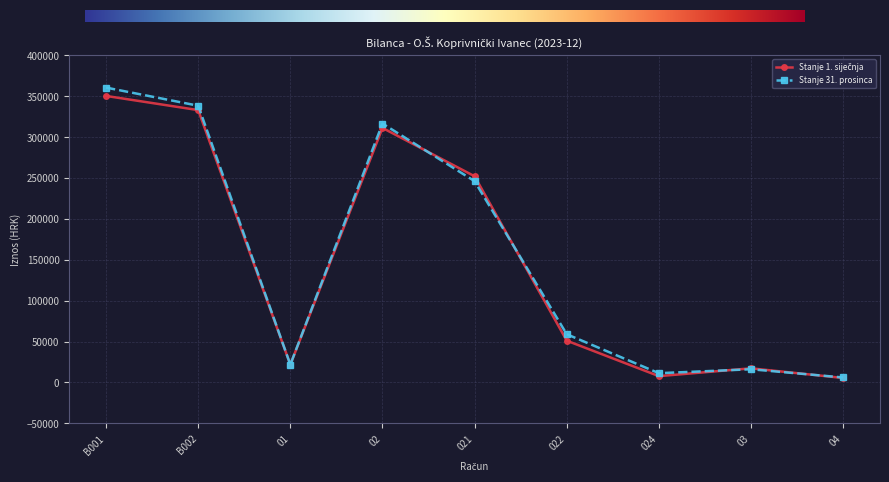

How many data points does each series have?

9